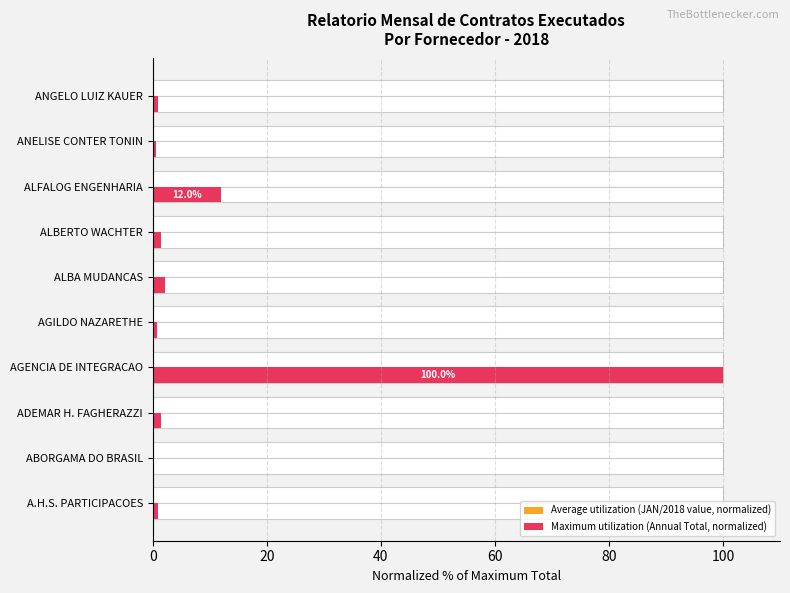

Are the bars grouped side by side (vs. stacked)?

Yes